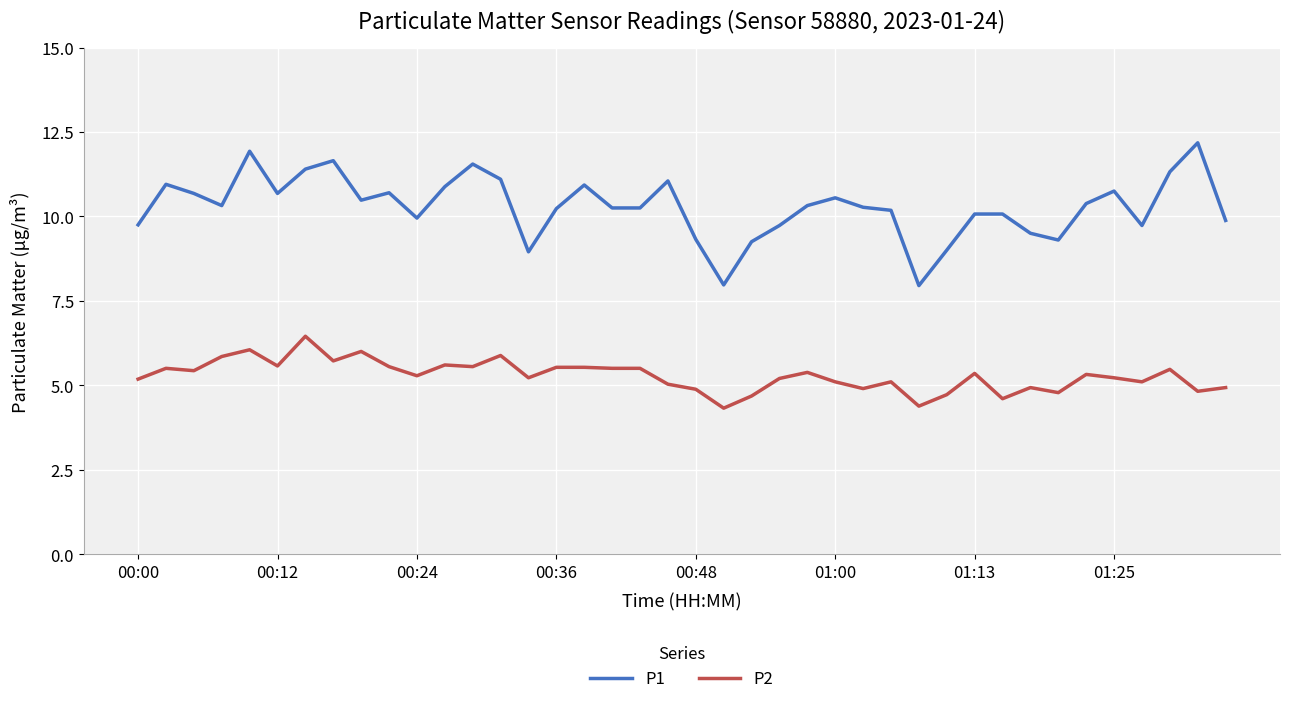

True or false: P1 and P2 cross at least once.

False